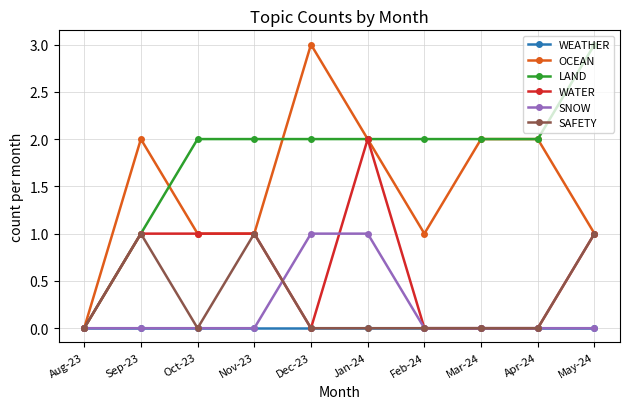

What is the label of the 3rd point from the right?

Mar-24